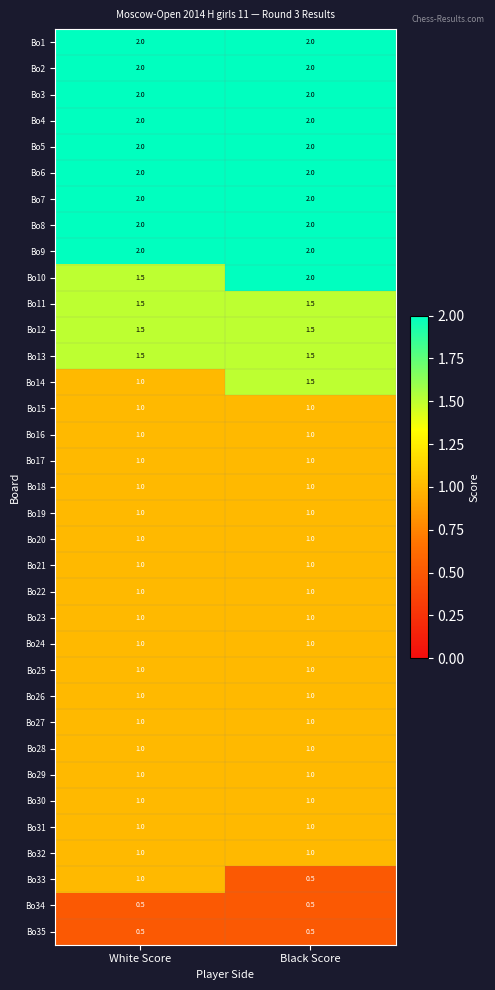

Which category has the highest value in the Bo10 series?

Black Score